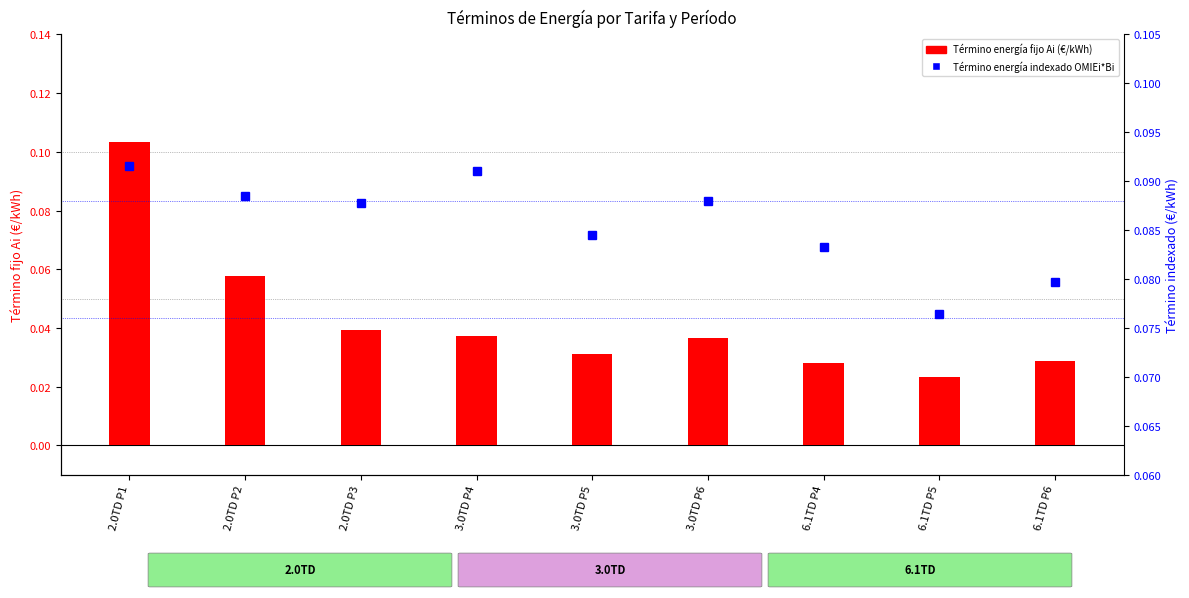

Reading left to right, what are all the values shown in this chart?

Término energía fijo Ai (€/kWh): 2.0TD P1=0.1	2.0TD P2=0.1	2.0TD P3=0.0	3.0TD P4=0.0	3.0TD P5=0.0	3.0TD P6=0.0	6.1TD P4=0.0	6.1TD P5=0.0	6.1TD P6=0.0
Término energía indexado OMIEi*Bi: 2.0TD P1=0.1	2.0TD P2=0.1	2.0TD P3=0.1	3.0TD P4=0.1	3.0TD P5=0.1	3.0TD P6=0.1	6.1TD P4=0.1	6.1TD P5=0.1	6.1TD P6=0.1